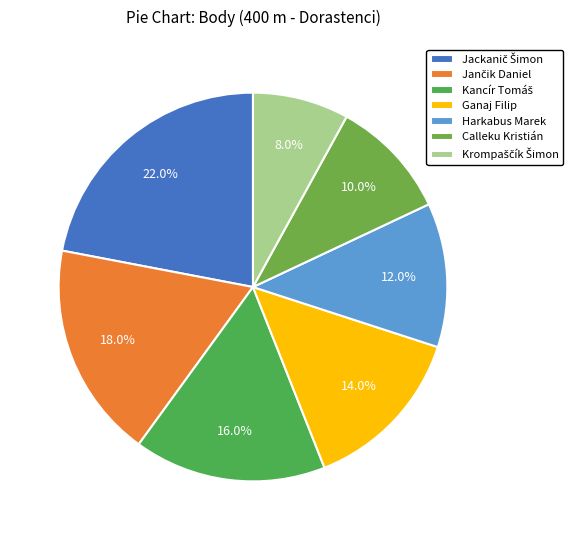

Rank the categories by value from lowest to highest.

Krompaščík Šimon, Calleku Kristián, Harkabus Marek, Ganaj Filip, Kancír Tomáš, Jančik Daniel, Jackanič Šimon